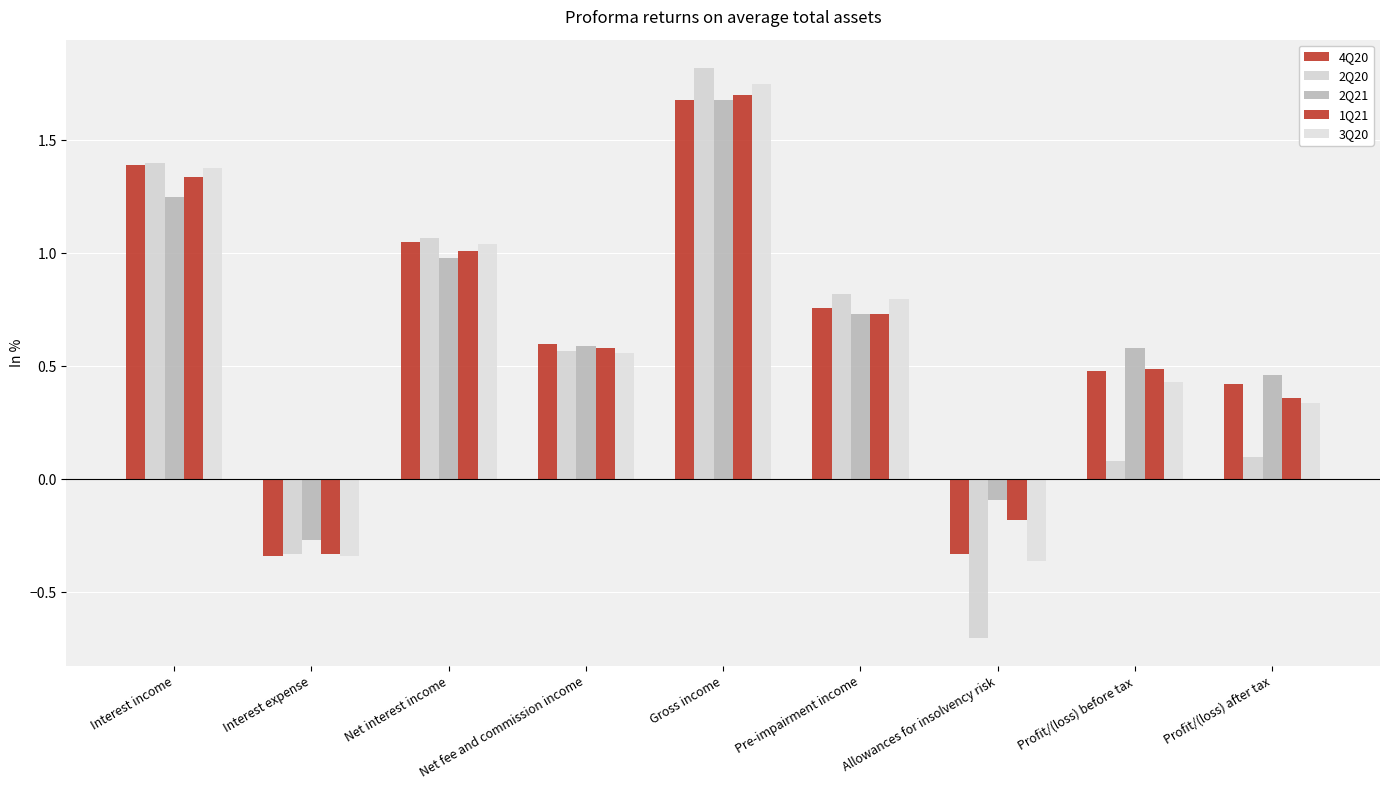

What is the label of the 5th bar from the left?

Gross income